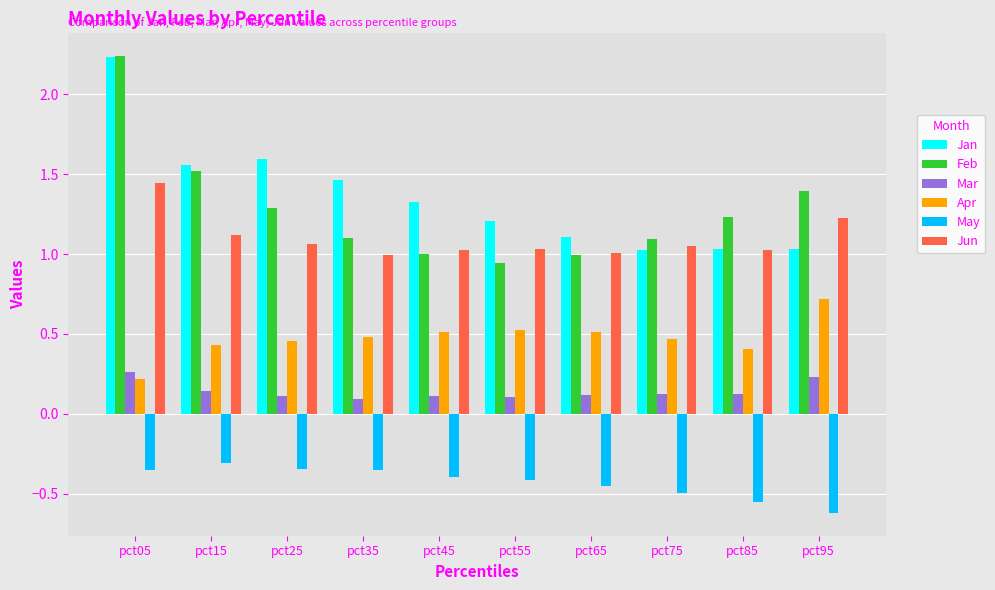

At how many categories does at least one series exceed 0?

10